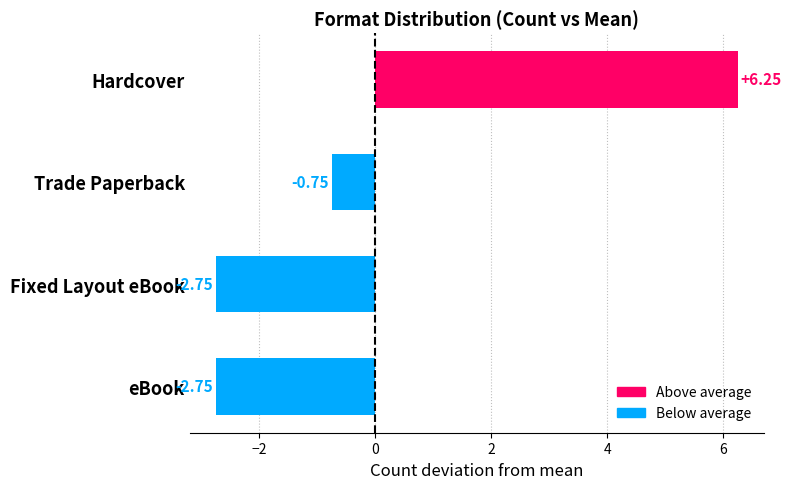

How many values are below zero?

3